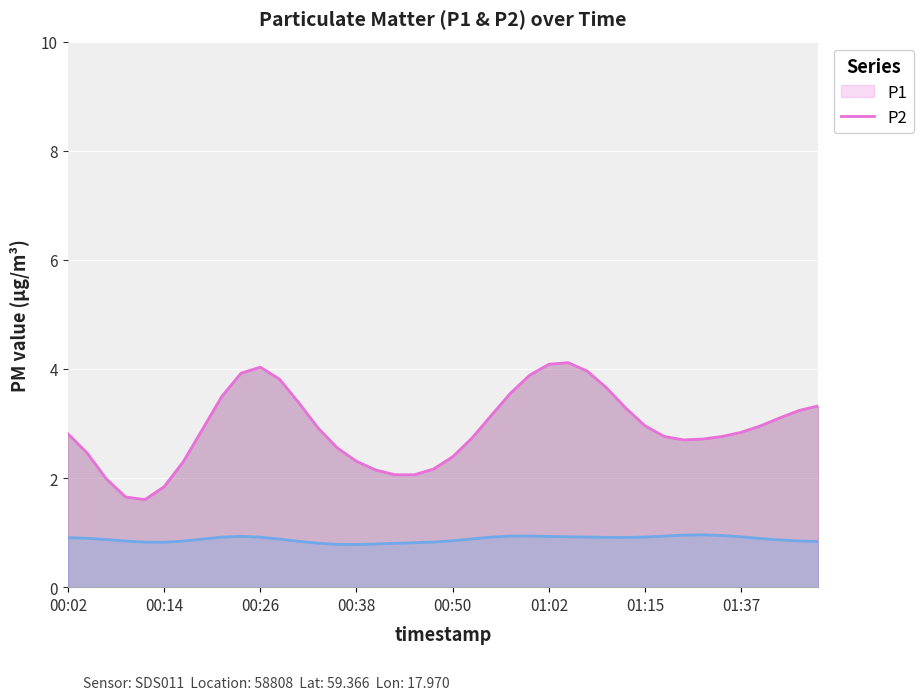

At how many categories does at least one series exceed 1?

40